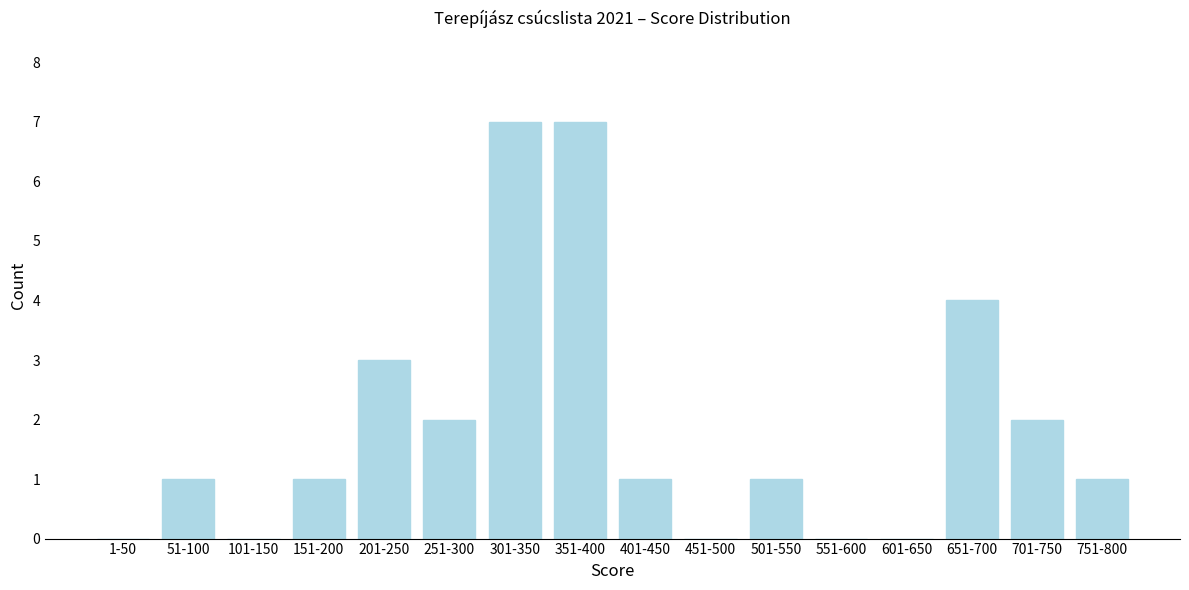

Reading right to left, what are all the values shown in this chart?

751-800=1	701-750=2	651-700=4	601-650=0	551-600=0	501-550=1	451-500=0	401-450=1	351-400=7	301-350=7	251-300=2	201-250=3	151-200=1	101-150=0	51-100=1	1-50=0